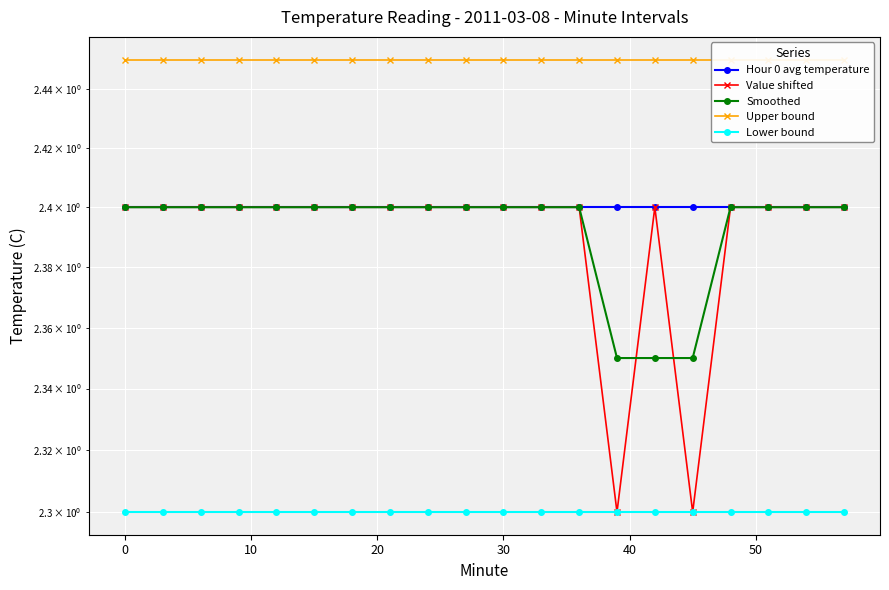

True or false: Lower bound and Hour 0 avg temperature intersect in this chart.

False